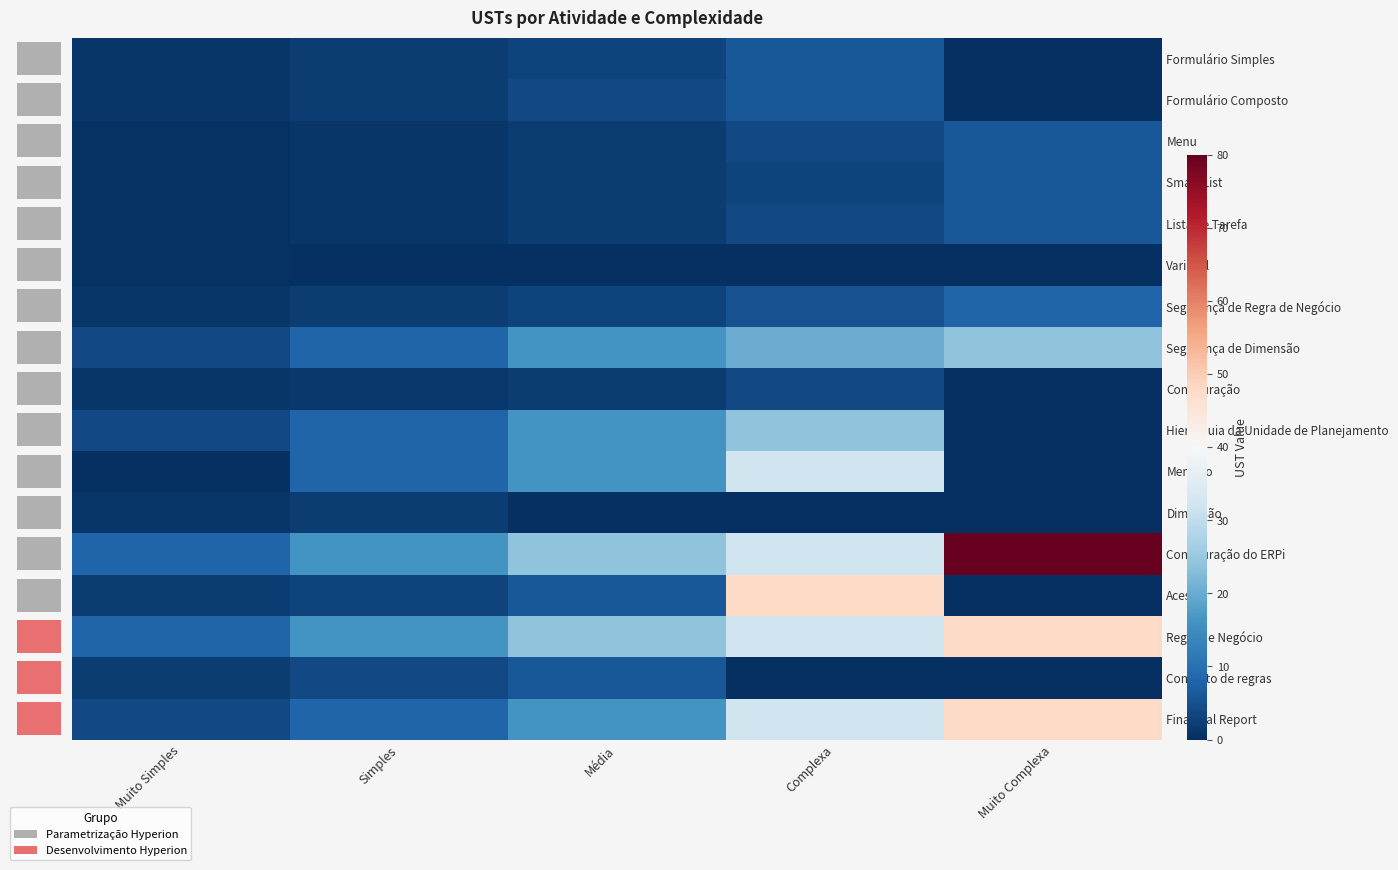

Where is Regra de Negócio nearest to the value 28?

Média